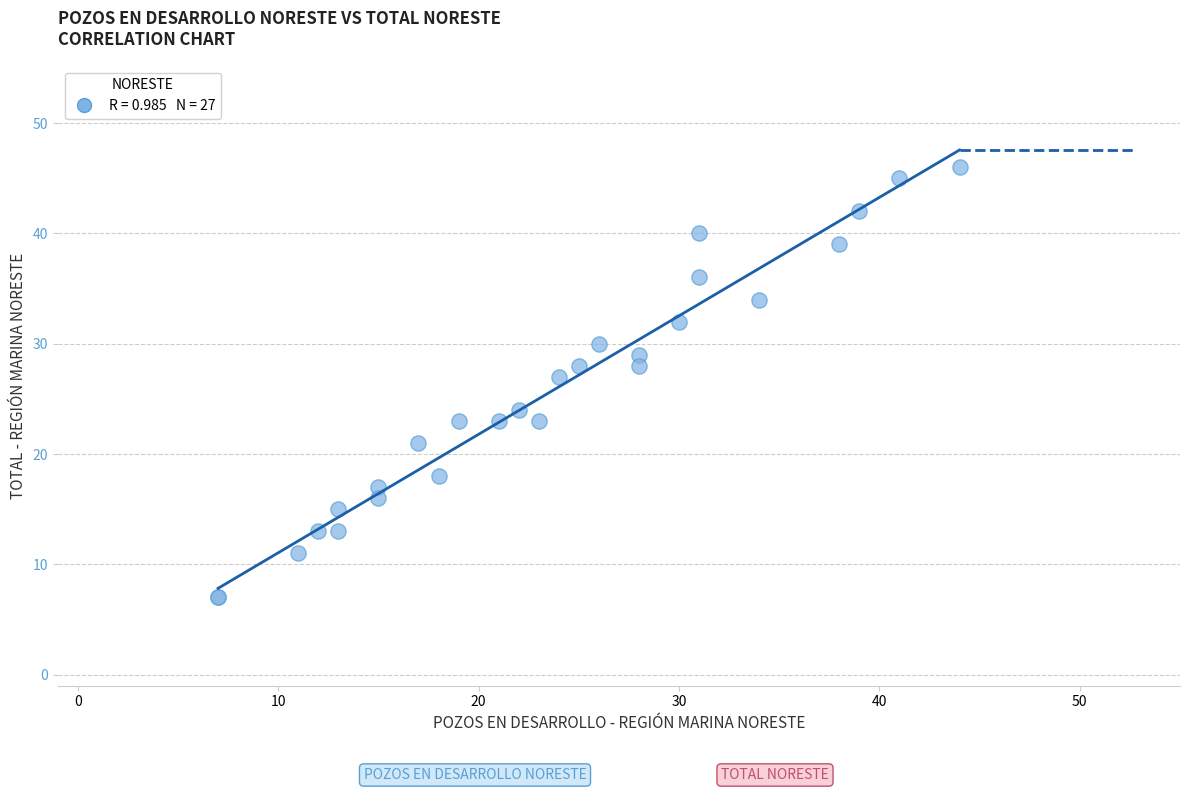

What Y value in the scatter plot is closest to 26?

27